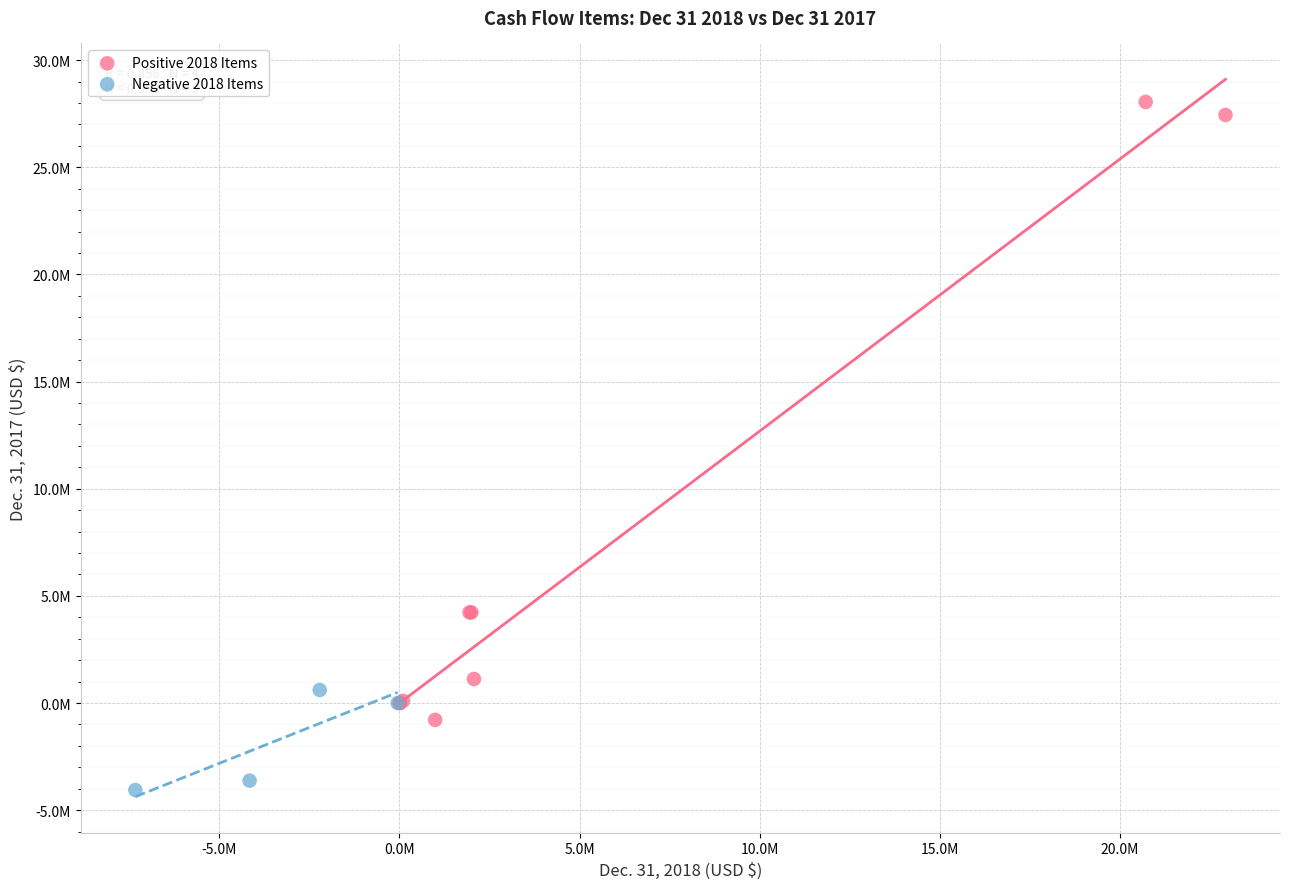

Which series reaches the maximum Y coordinate?

Positive 2018 Items